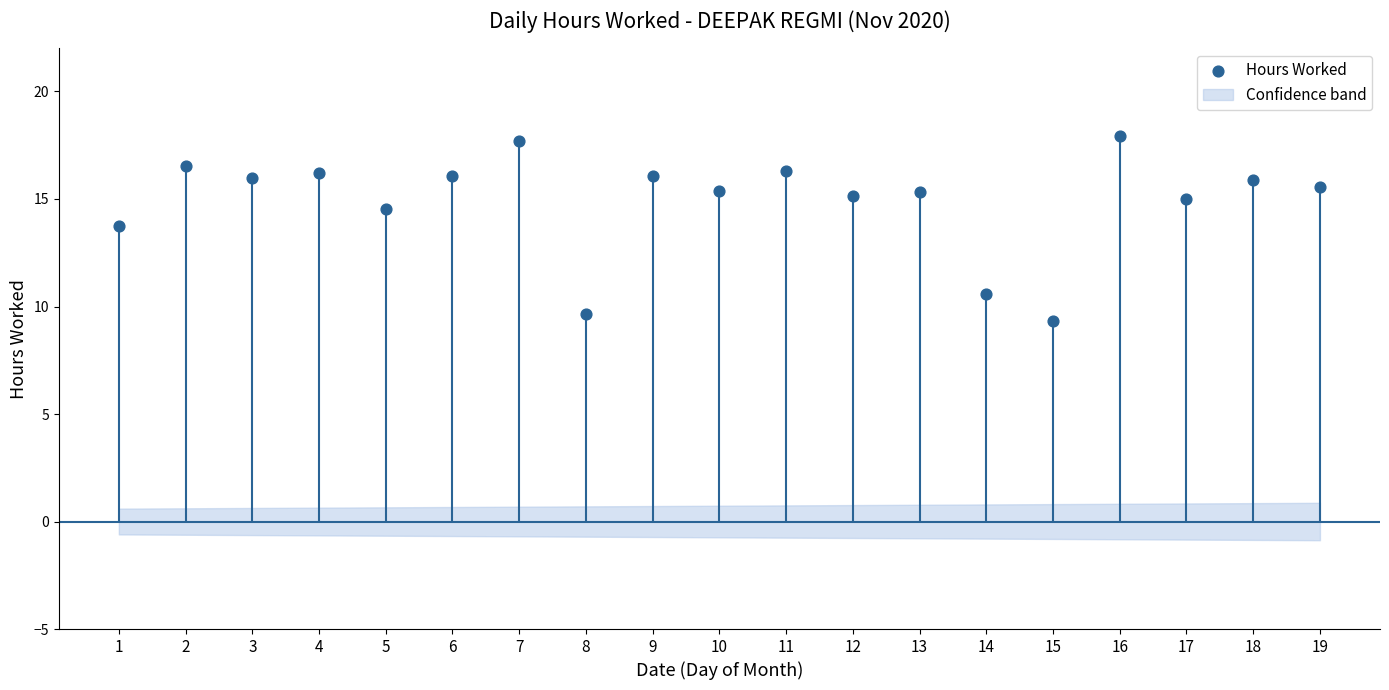

What is the change in value from 1 to 10?

+1.6